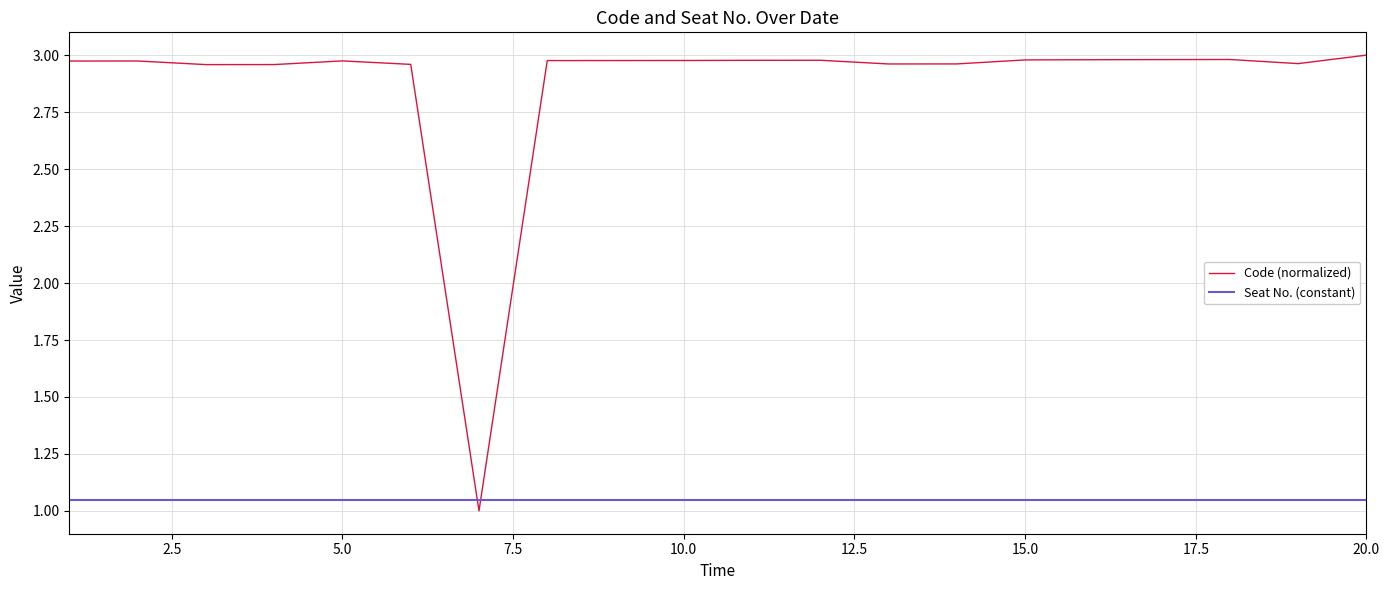

Which series has the largest total across all categories?

Code (normalized)